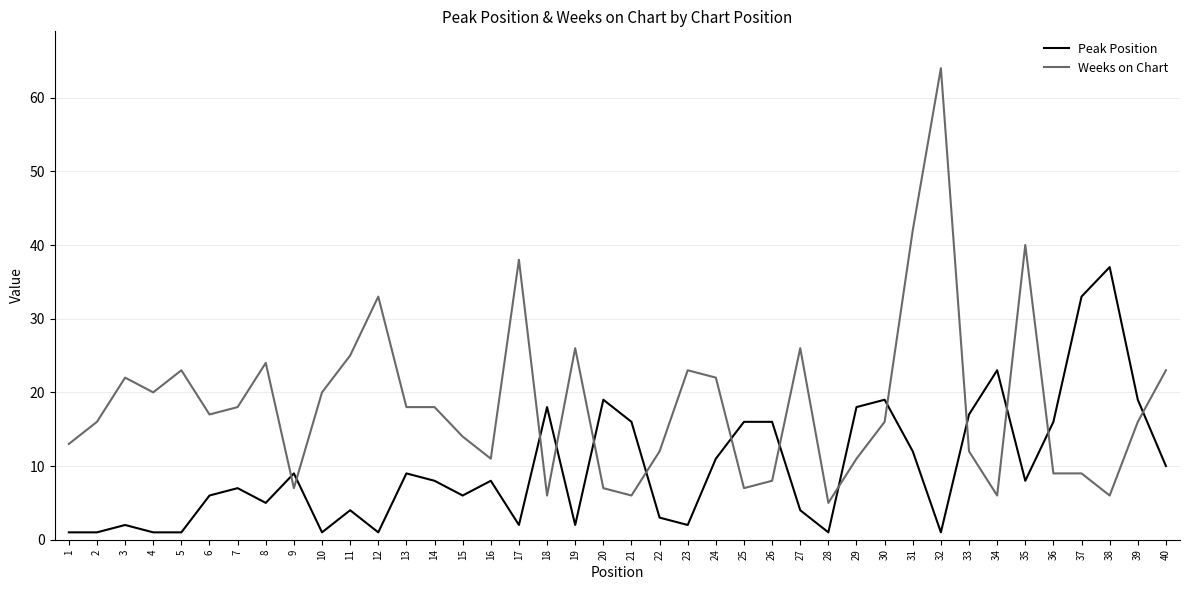

What are all the series names shown in the legend?

Peak Position, Weeks on Chart